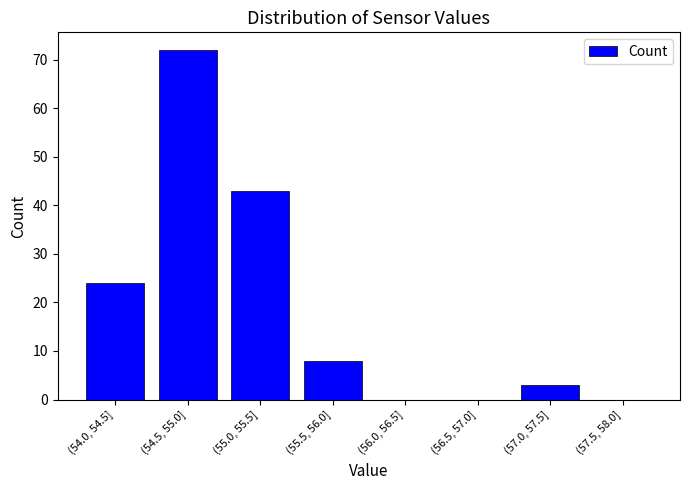

Reading right to left, transcribe all the data shown in this chart.

(57.5, 58.0]=0	(57.0, 57.5]=3	(56.5, 57.0]=0	(56.0, 56.5]=0	(55.5, 56.0]=8	(55.0, 55.5]=43	(54.5, 55.0]=72	(54.0, 54.5]=24